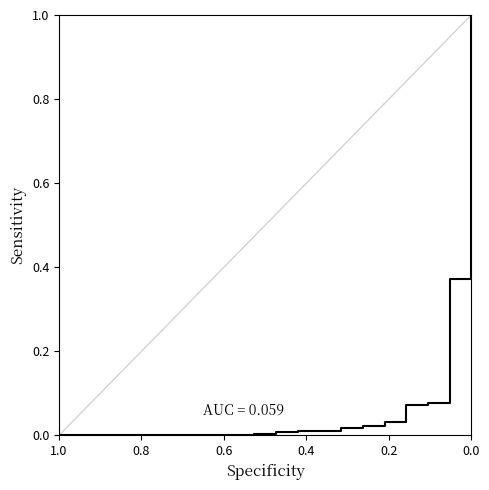

How many series are shown in this chart?

1